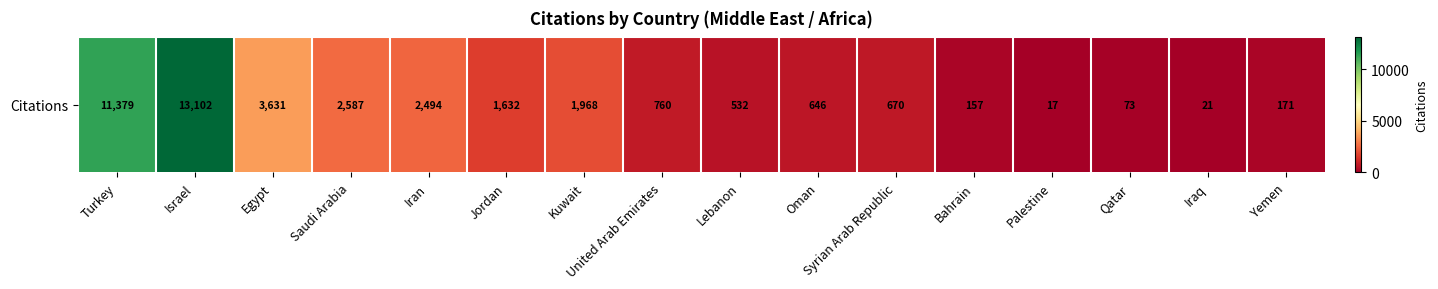

What is the sum of all values?

39840